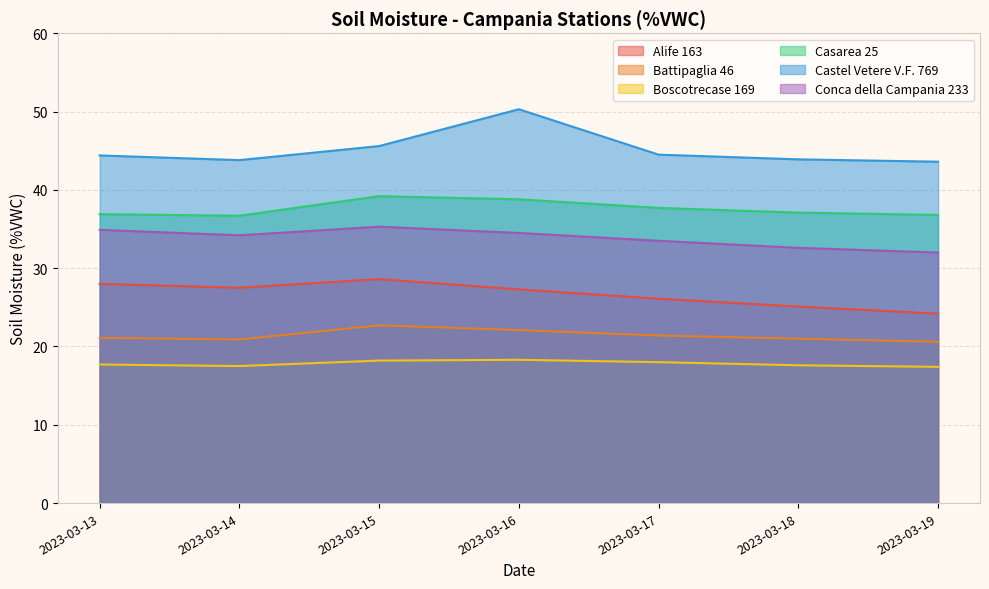

Reading left to right, transcribe all the data shown in this chart.

Alife 163: 28.0	27.5	28.6	27.3	26.1	25.1	24.2
Battipaglia 46: 21.1	20.9	22.7	22.1	21.4	21.0	20.6
Boscotrecase 169: 17.7	17.5	18.2	18.3	18.0	17.6	17.4
Casarea 25: 36.9	36.7	39.2	38.8	37.7	37.1	36.8
Castel Vetere V.F. 769: 44.4	43.8	45.6	50.3	44.5	43.9	43.6
Conca della Campania 233: 34.9	34.2	35.3	34.5	33.5	32.6	32.0